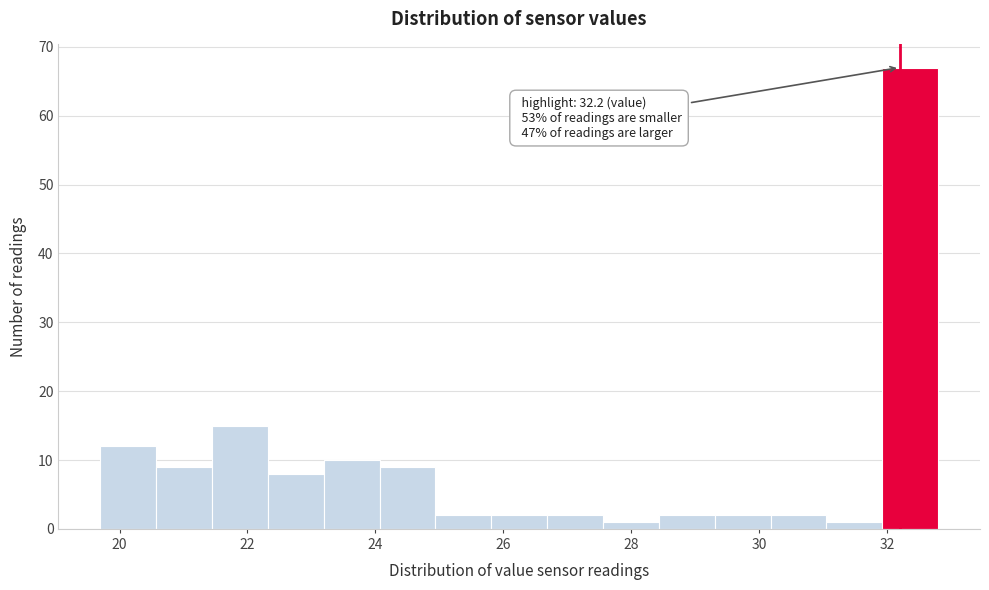

Over which range of the x-axis is the bar tallest?

32.0 to 32.8